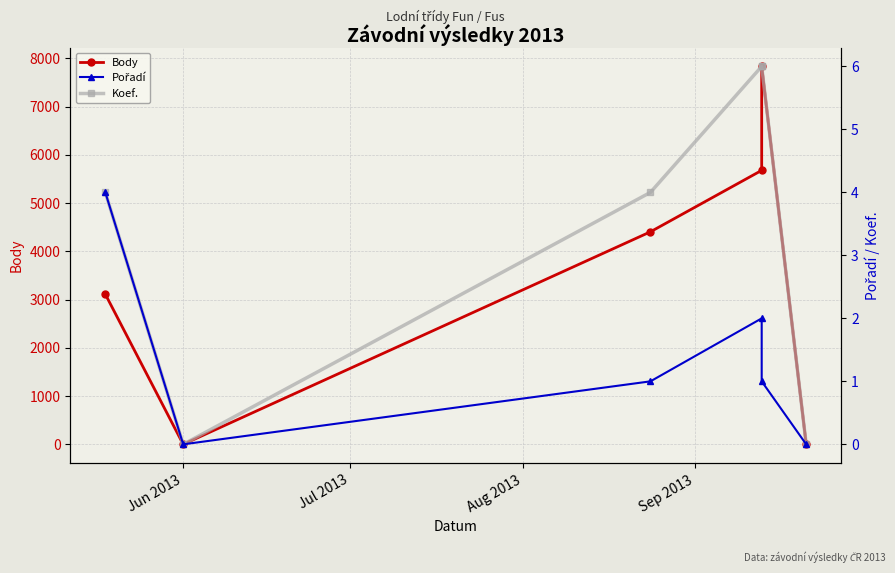

What is the value of the Koef. point at the 3rd from the left?

4